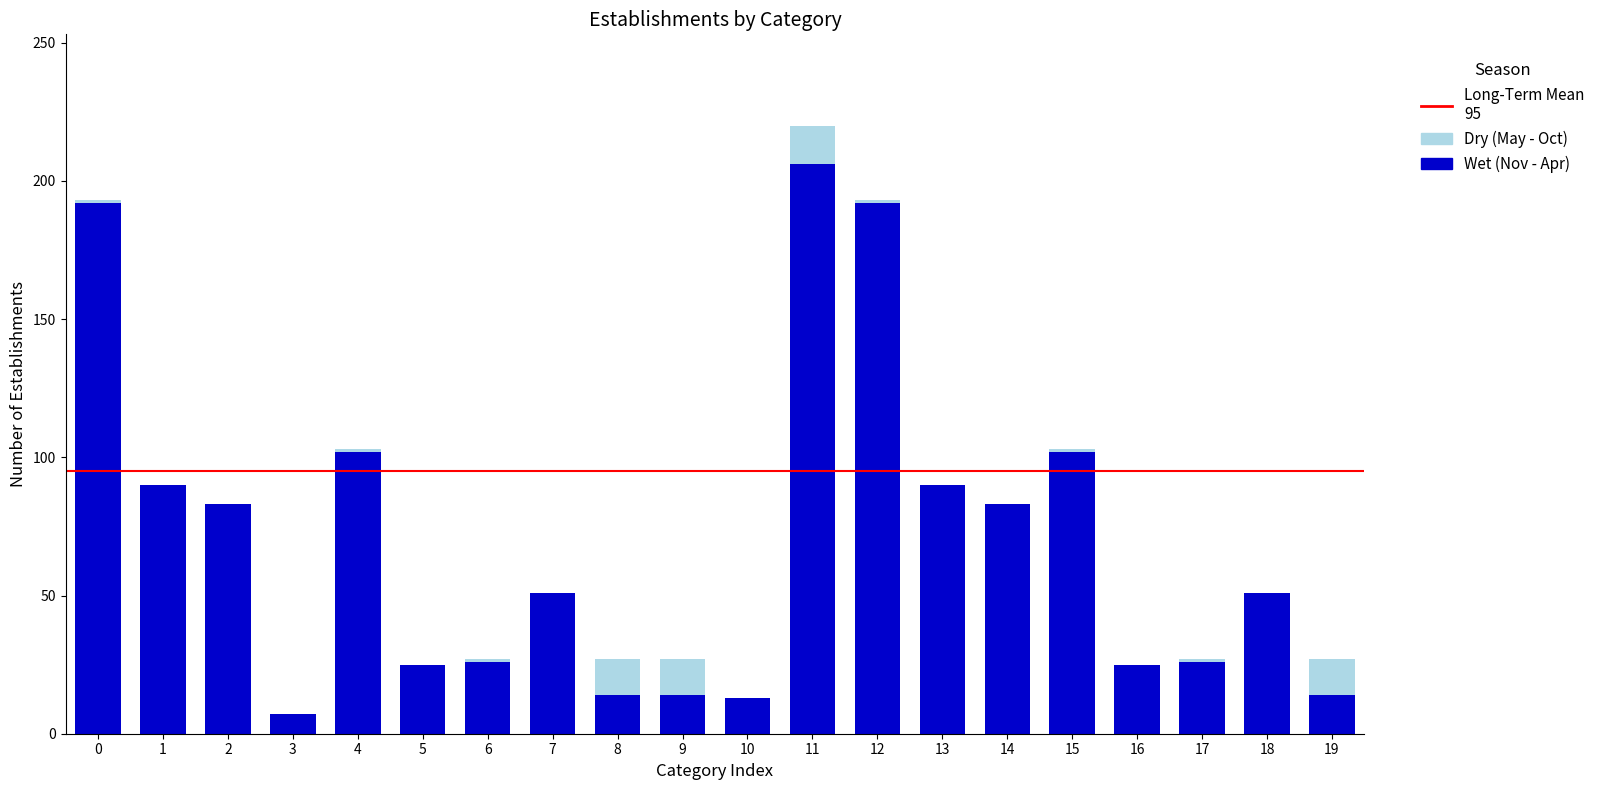

At which category is the sum across all series the highest?

11